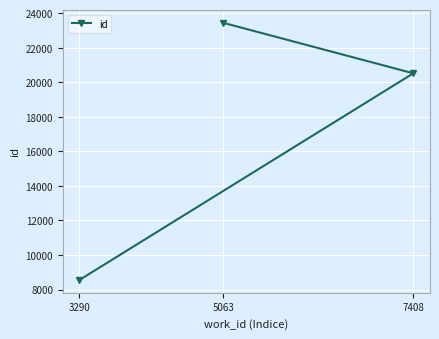

Reading left to right, extract all data points from this chart.

3290=8555	5063=23440	7408=20517